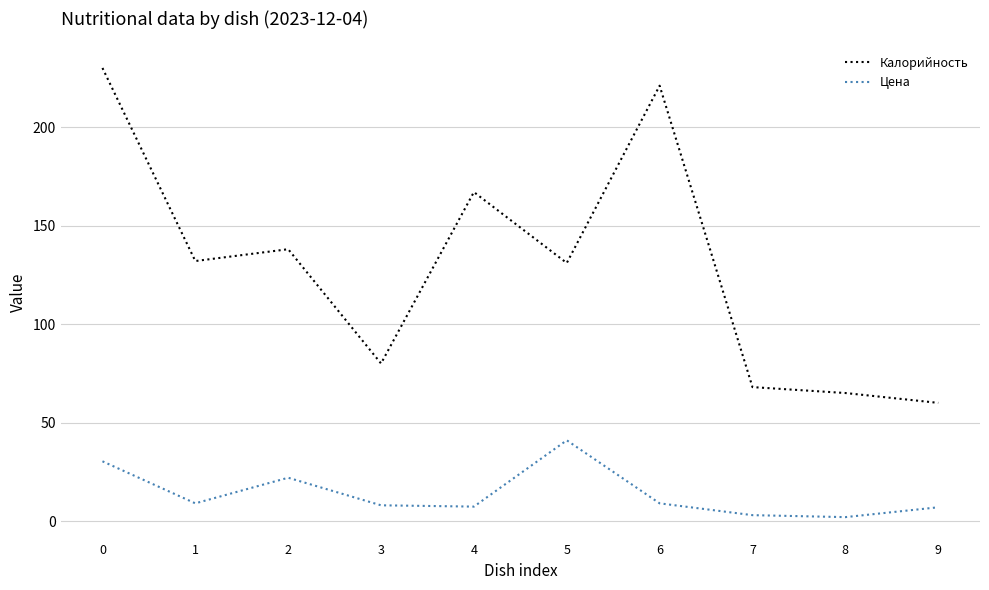

List the series in order of their overall mean, lowest first.

Цена, Калорийность